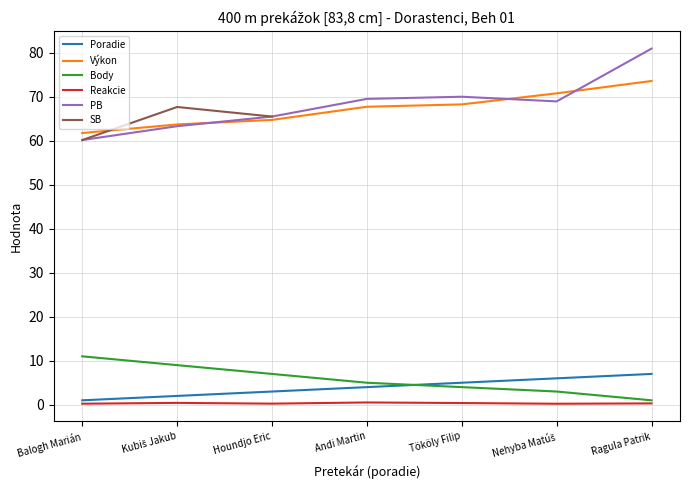

Which category has the lowest value in the Výkon series?

Balogh Marián